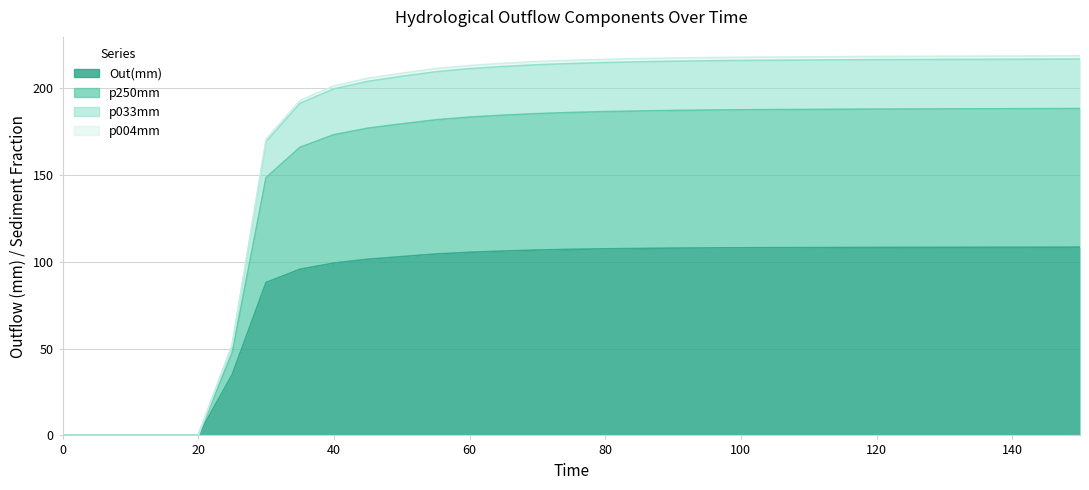

True or false: p004mm and Out(mm) intersect in this chart.

False